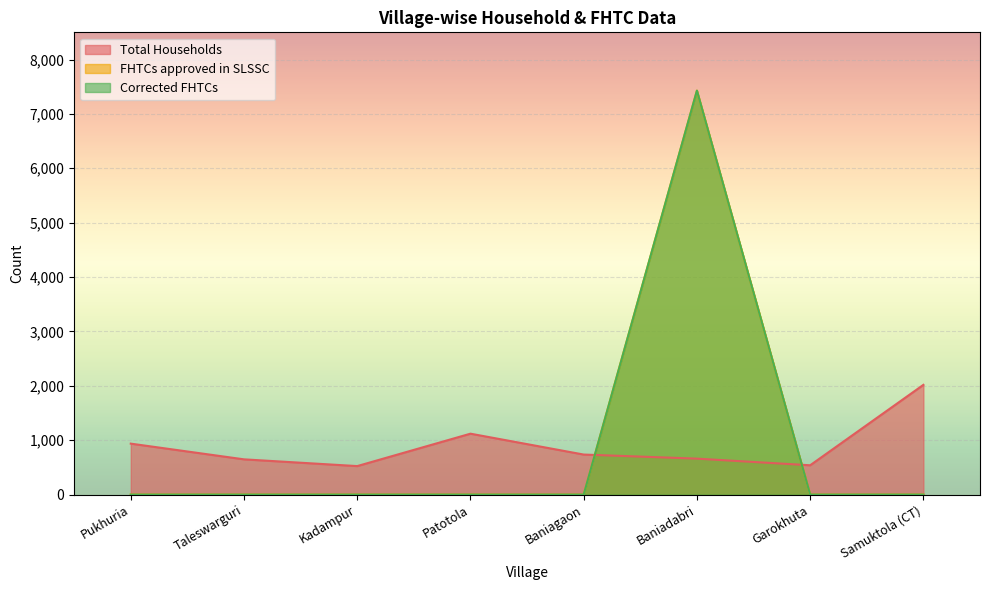

Reading right to left, extract all data points from this chart.

Total Households: Samuktola (CT)=2018	Garokhuta=539	Baniadabri=661	Baniagaon=736	Patotola=1120	Kadampur=524	Taleswarguri=648	Pukhuria=937
FHTCs approved in SLSSC: Samuktola (CT)=0	Garokhuta=0	Baniadabri=7428	Baniagaon=0	Patotola=0	Kadampur=0	Taleswarguri=0	Pukhuria=0
Corrected FHTCs: Samuktola (CT)=0	Garokhuta=0	Baniadabri=7428	Baniagaon=0	Patotola=0	Kadampur=0	Taleswarguri=0	Pukhuria=0